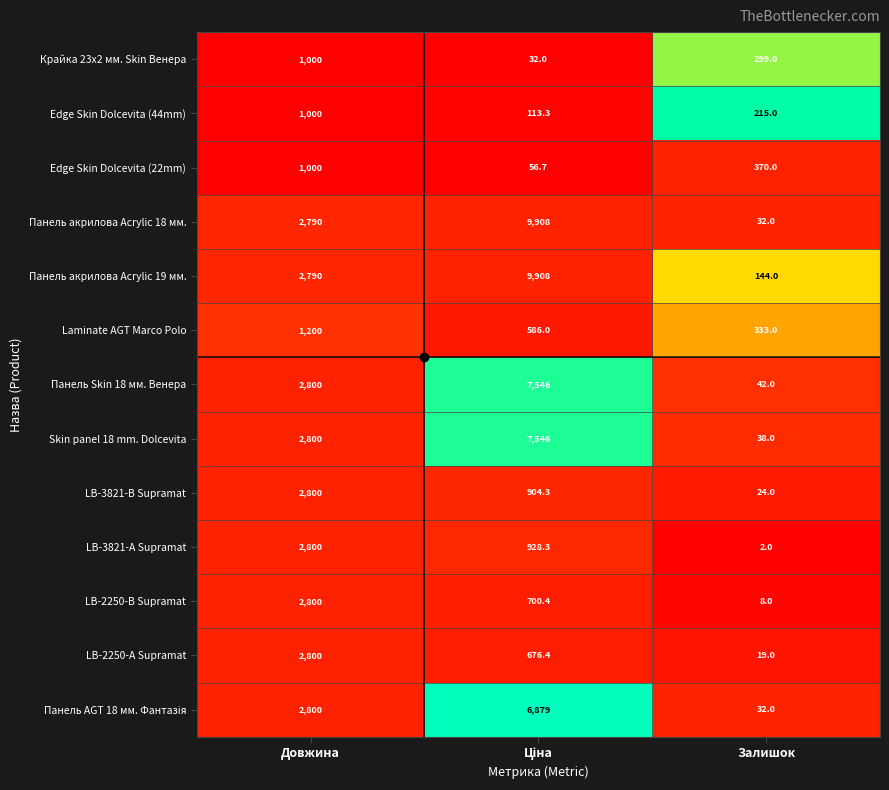

Count the number of categories in the chart.

3